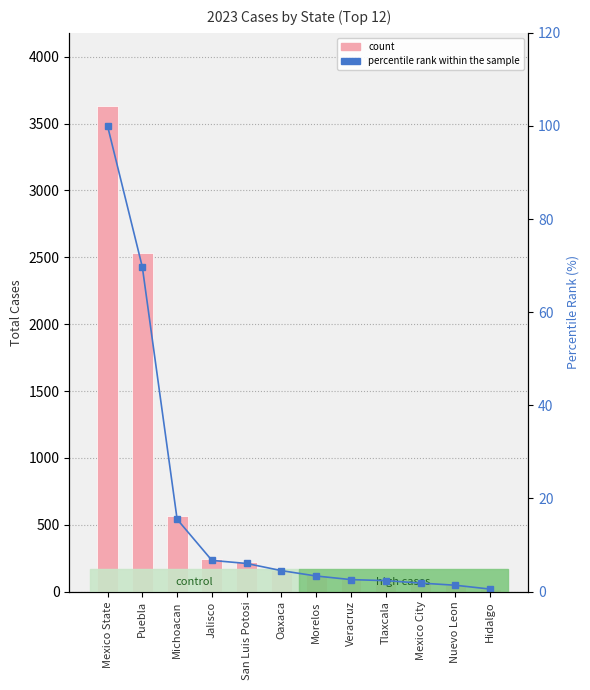

Reading left to right, list all the values displayed in this chart.

TOTAL cases: Mexico State=3634.0	Puebla=2533.0	Michoacan=564.0	Jalisco=243.0	San Luis Potosi=219.0	Oaxaca=163.0	Morelos=121.0	Veracruz=93.0	Tlaxcala=85.0	Mexico City=66.0	Nuevo Leon=49.0	Hidalgo=19.0
percentile rank within sample: Mexico State=100.0	Puebla=69.7	Michoacan=15.5	Jalisco=6.7	San Luis Potosi=6.0	Oaxaca=4.5	Morelos=3.3	Veracruz=2.6	Tlaxcala=2.3	Mexico City=1.8	Nuevo Leon=1.3	Hidalgo=0.5